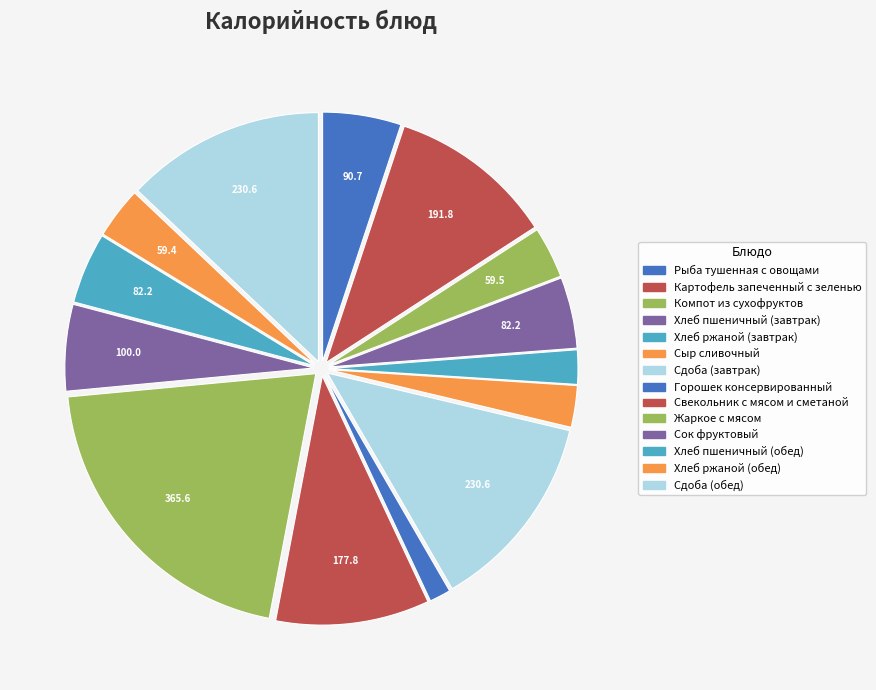

What is the change in value from Картофель запеченный с зеленью to Хлеб пшеничный (обед)?

-109.5